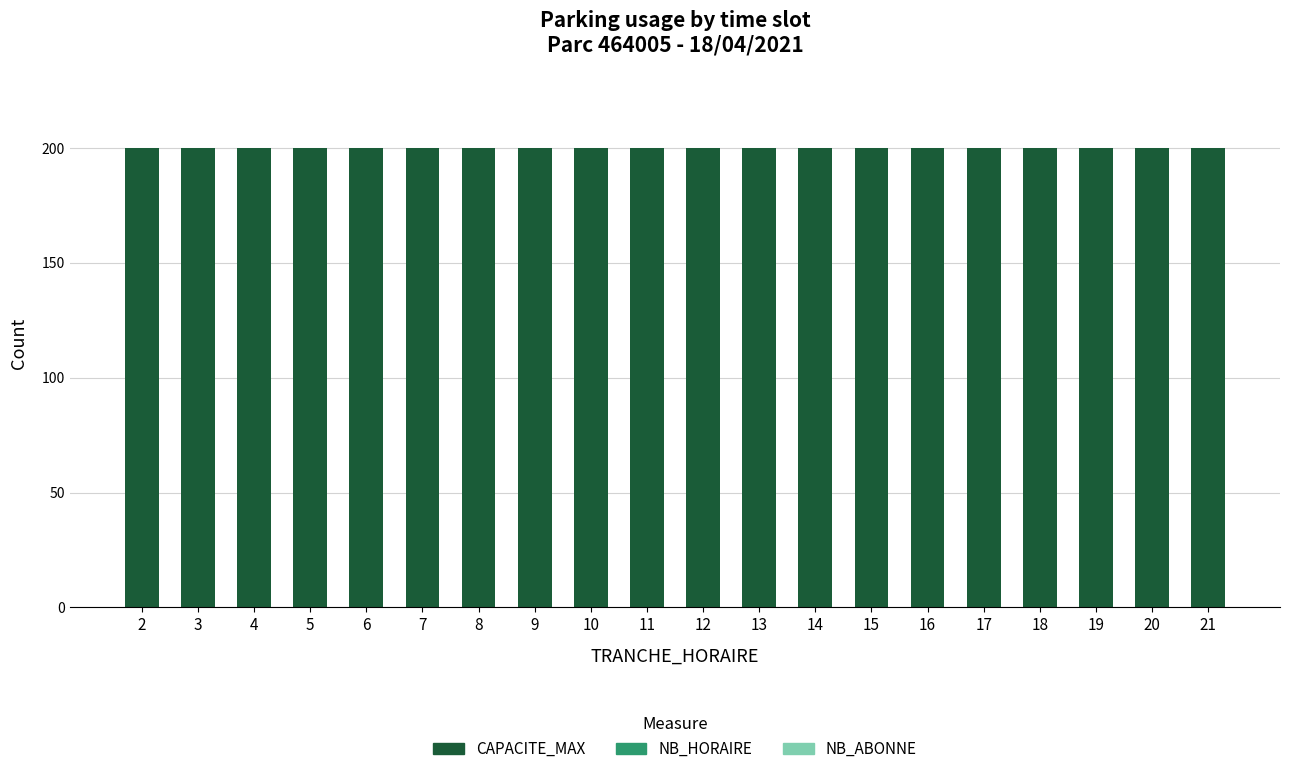

List the labels in order of NB_ABONNE value, largest first.

2, 3, 4, 5, 6, 7, 8, 9, 10, 11, 12, 13, 14, 15, 16, 17, 18, 19, 20, 21